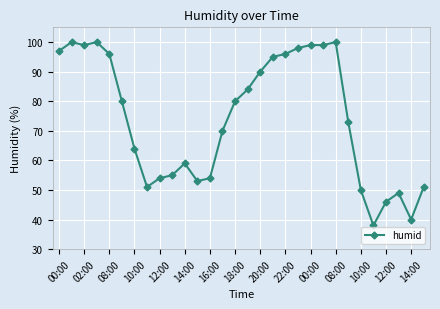

Count the number of data series in this chart.

1